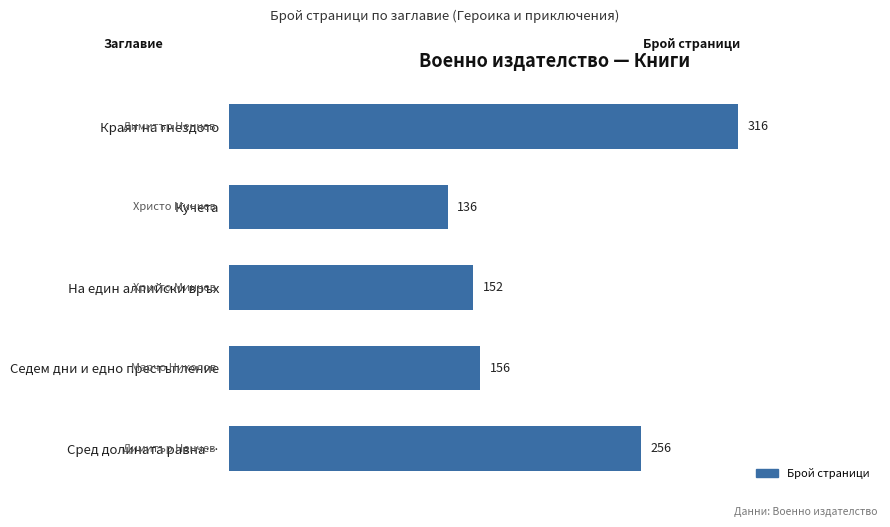

What is the difference between the maximum and minimum values?

180